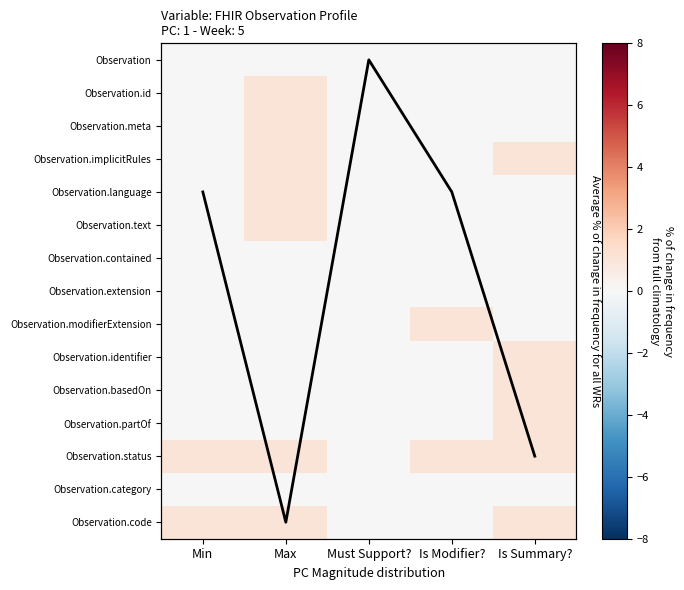

True or false: Observation.partOf has a value of 0 at Min.

False